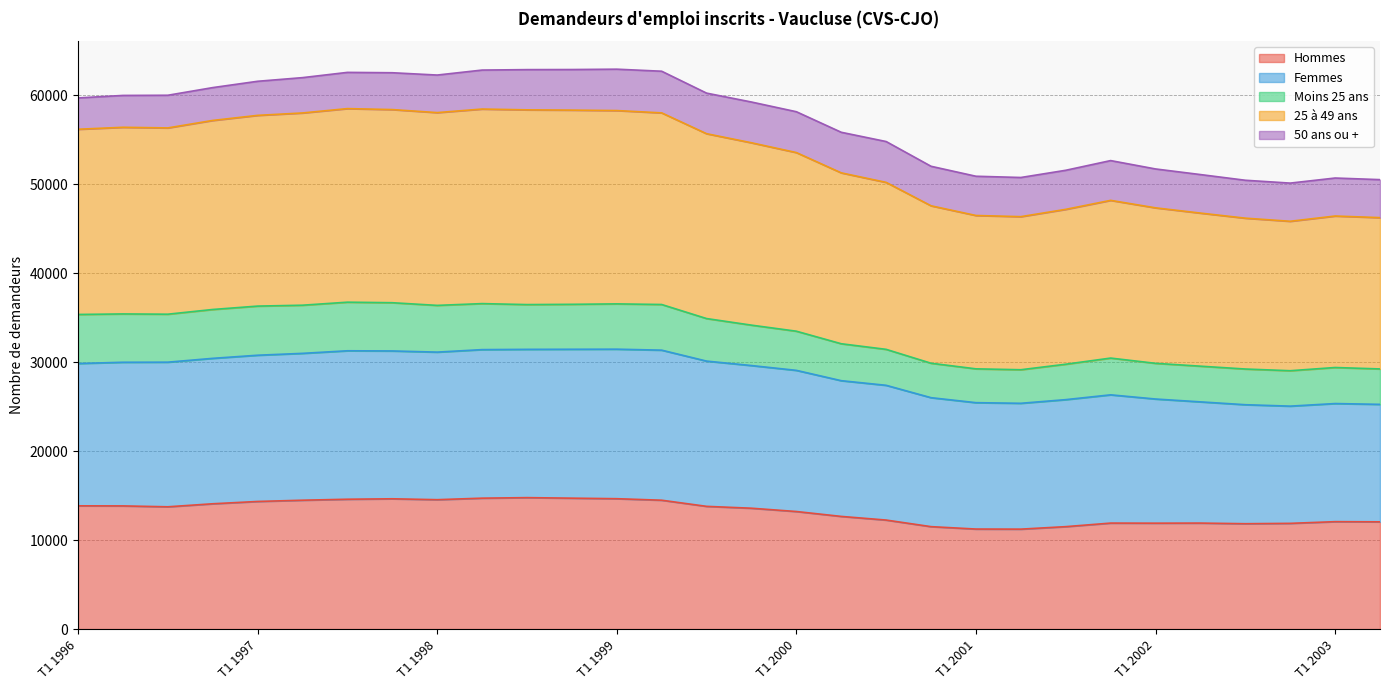

Which series has the widest spread of values?

25 à 49 ans